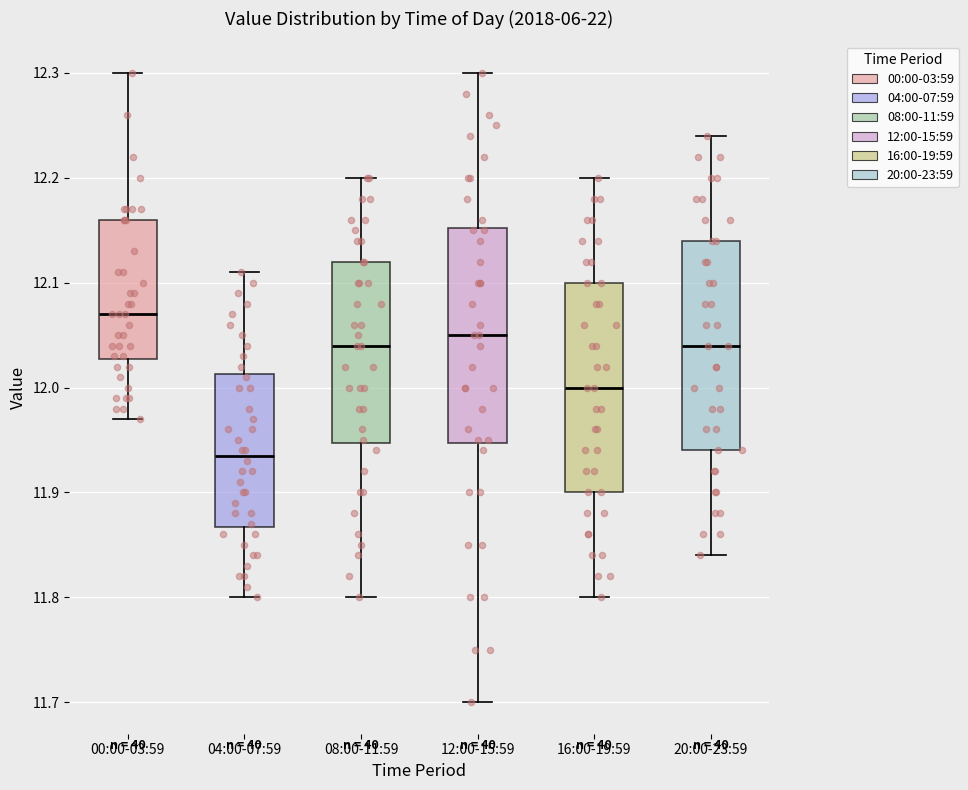

Which box's median line is the lowest?

04:00-07:59